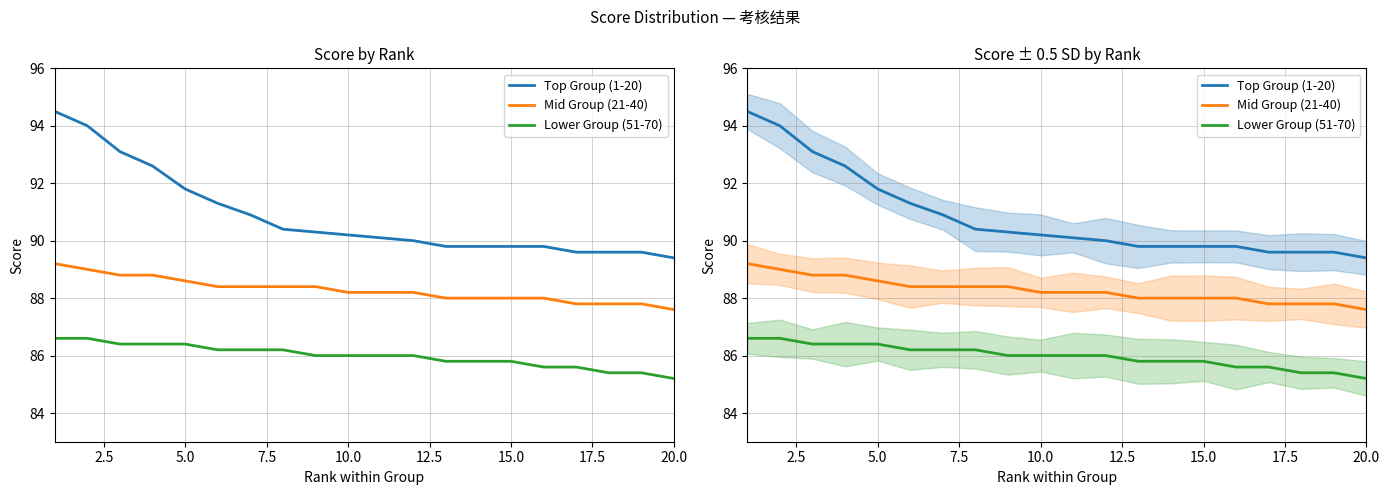

What is the total value across all series at 14?

263.6